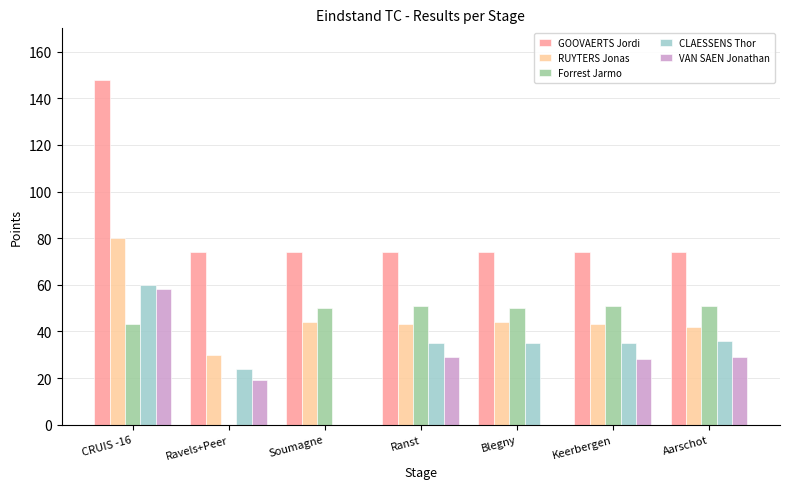

Is the value of CLAESSENS Thor at Soumagne greater than the value of Forrest Jarmo at Keerbergen?

No